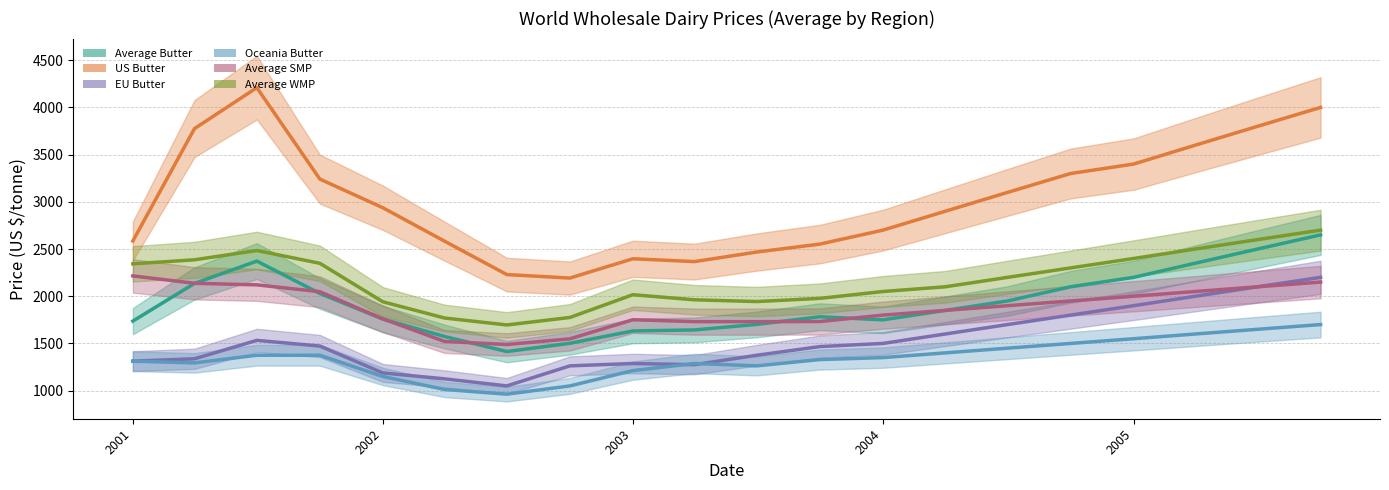

Which label corresponds to the smallest value in the chart?

2002-07-01